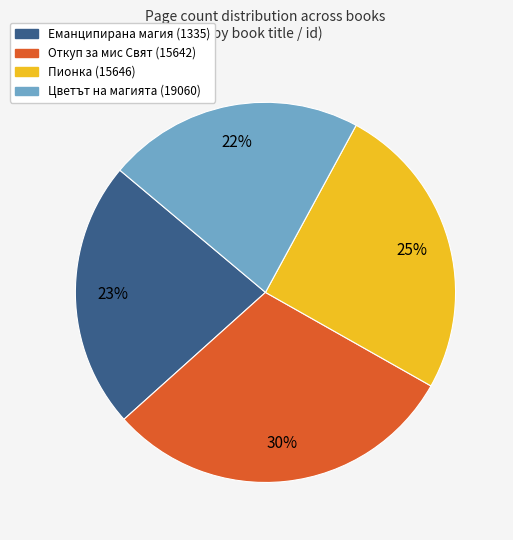

How many slices are in this pie chart?

4